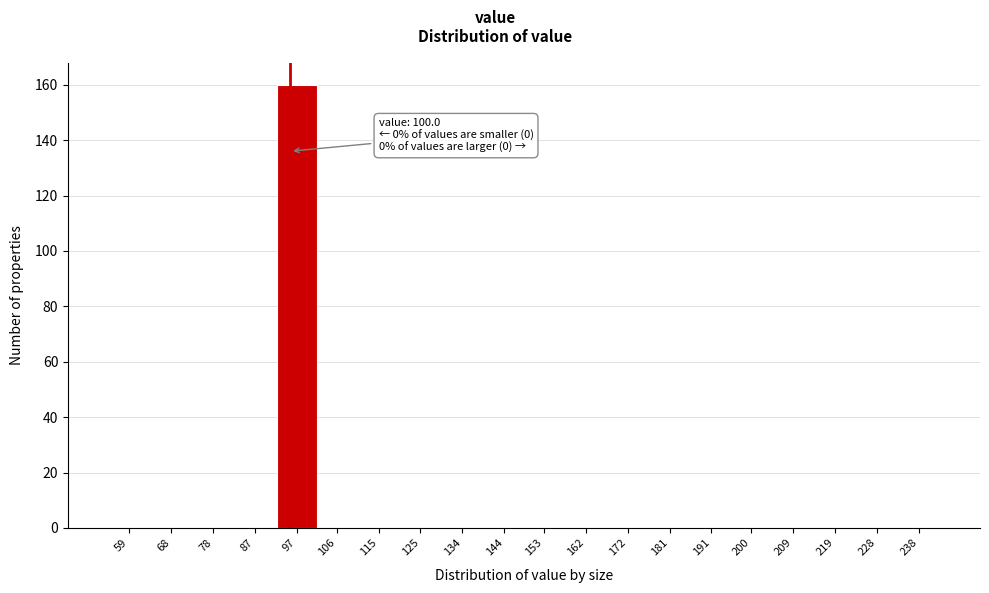

Reading left to right, extract all data points from this chart.

59=0	68=0	78=0	87=0	97=160	106=0	115=0	125=0	134=0	144=0	153=0	162=0	172=0	181=0	191=0	200=0	209=0	219=0	228=0	238=0